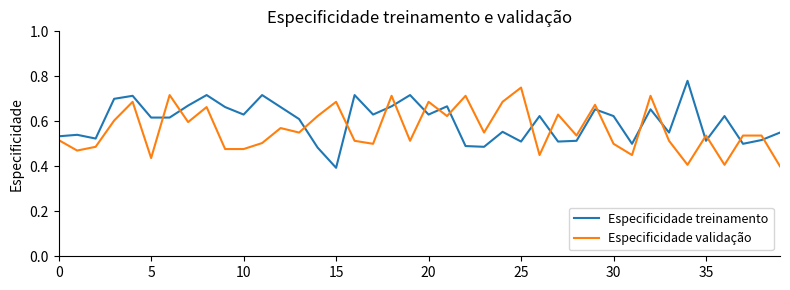

True or false: Especificidade treinamento and Especificidade validação intersect in this chart.

True